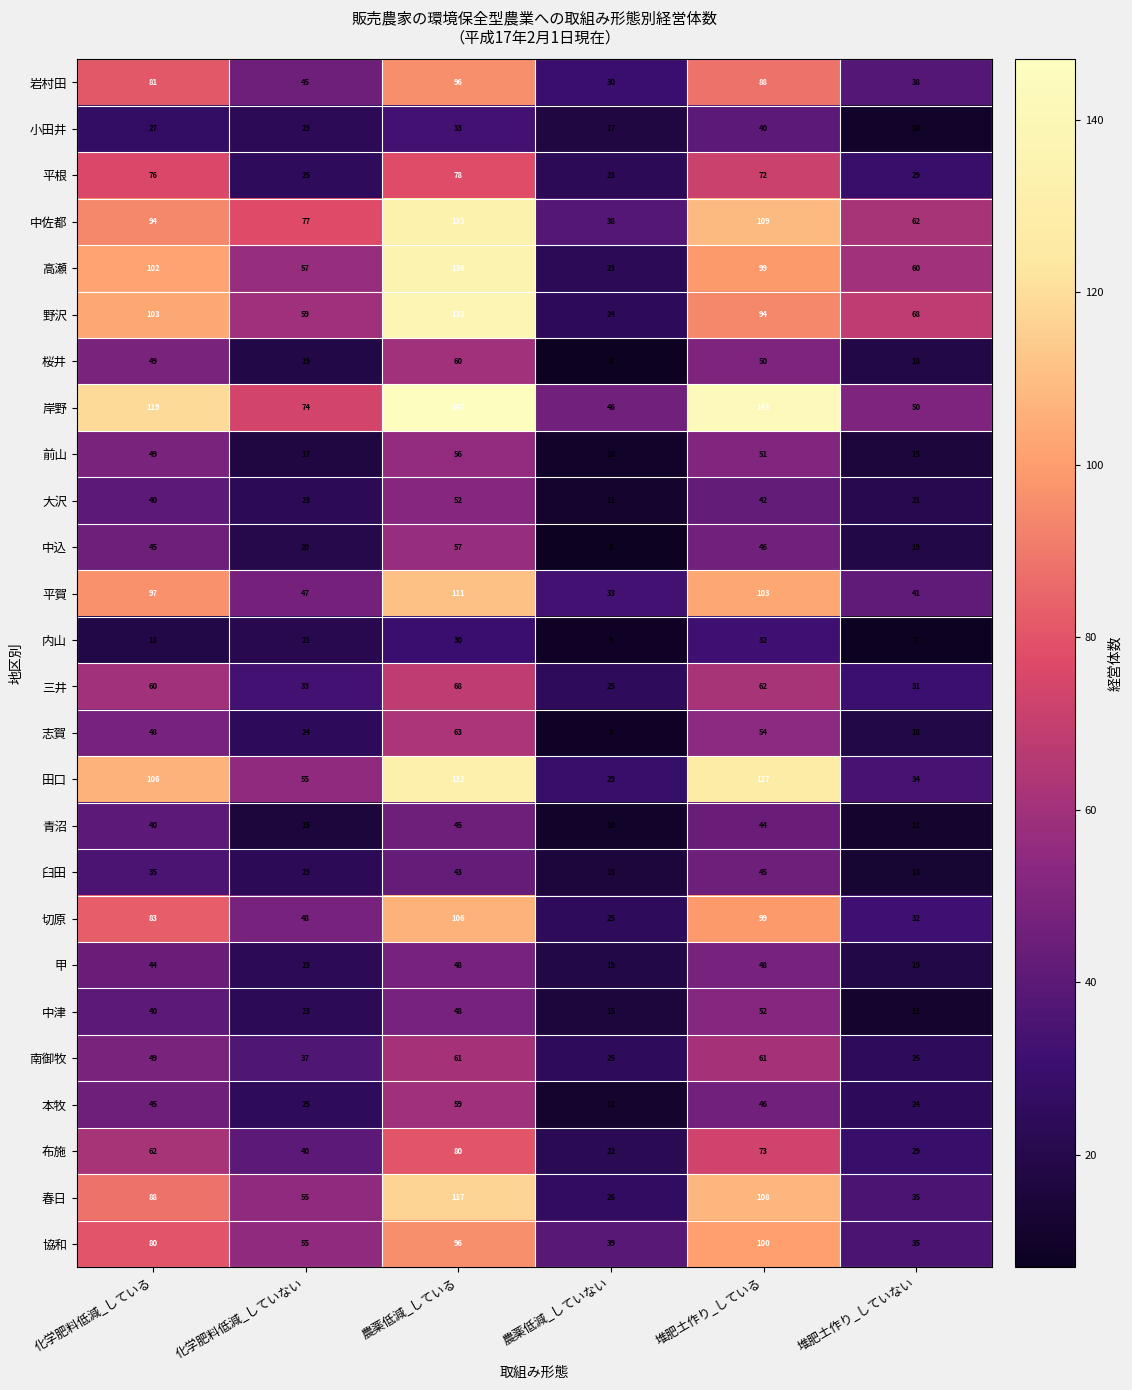

The value of 三井 at 化学肥料低減_している is 60. True or false?

True